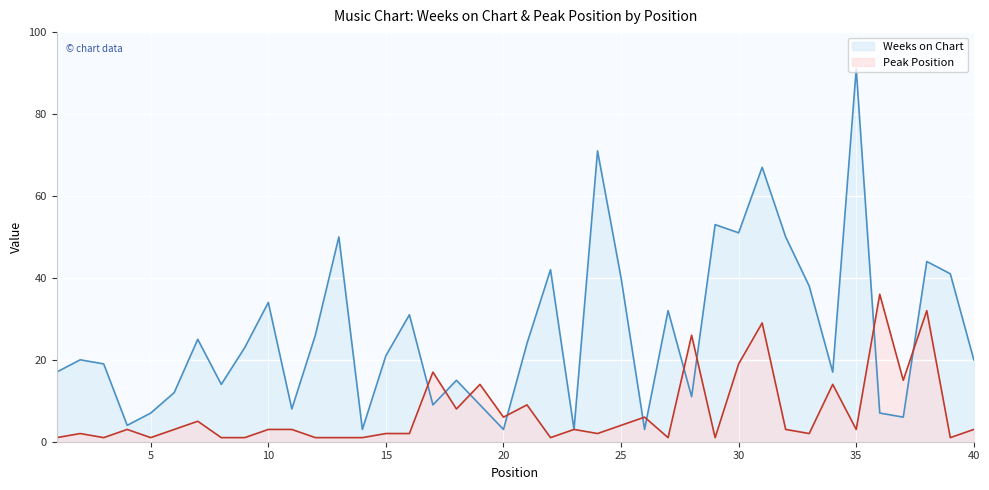

Between 16 and 27, which series saw the biggest shift?

Weeks on Chart